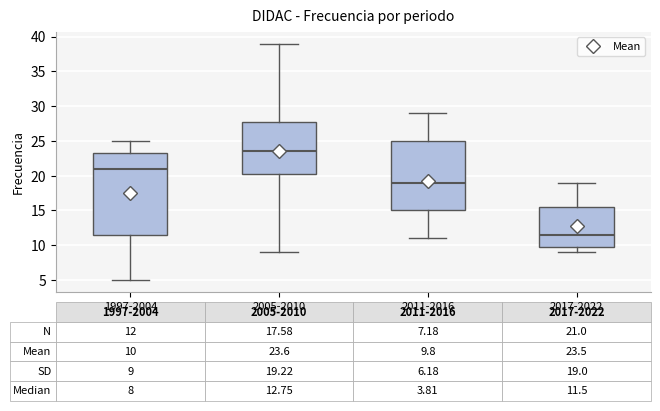

Which box has the highest median line?

2005-2010